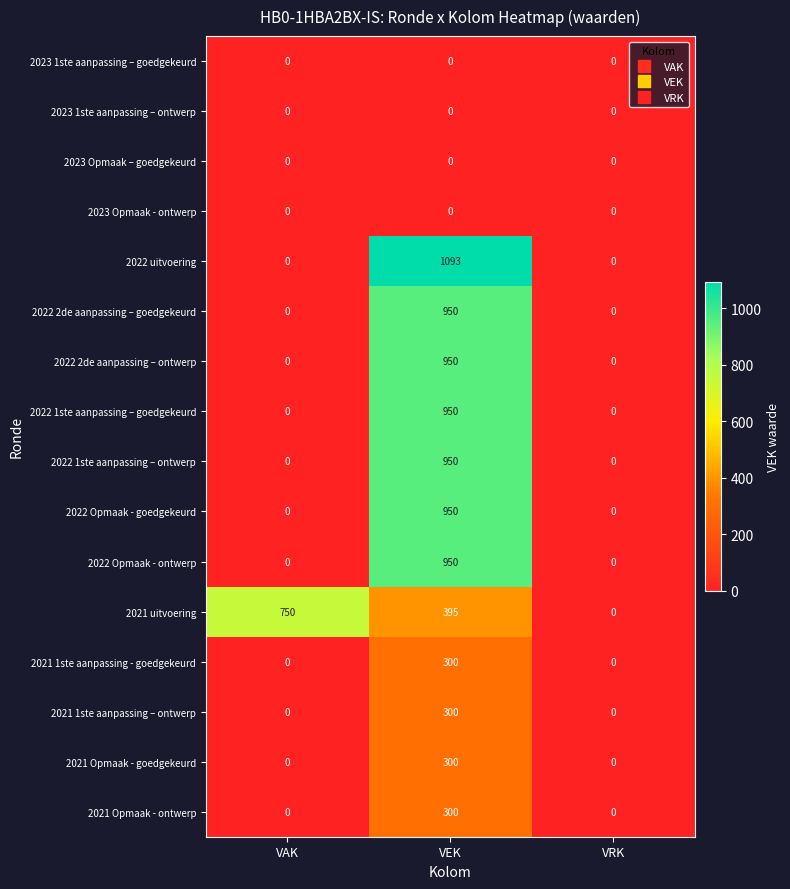

Which series changed the most between VAK and VRK?

2021 uitvoering